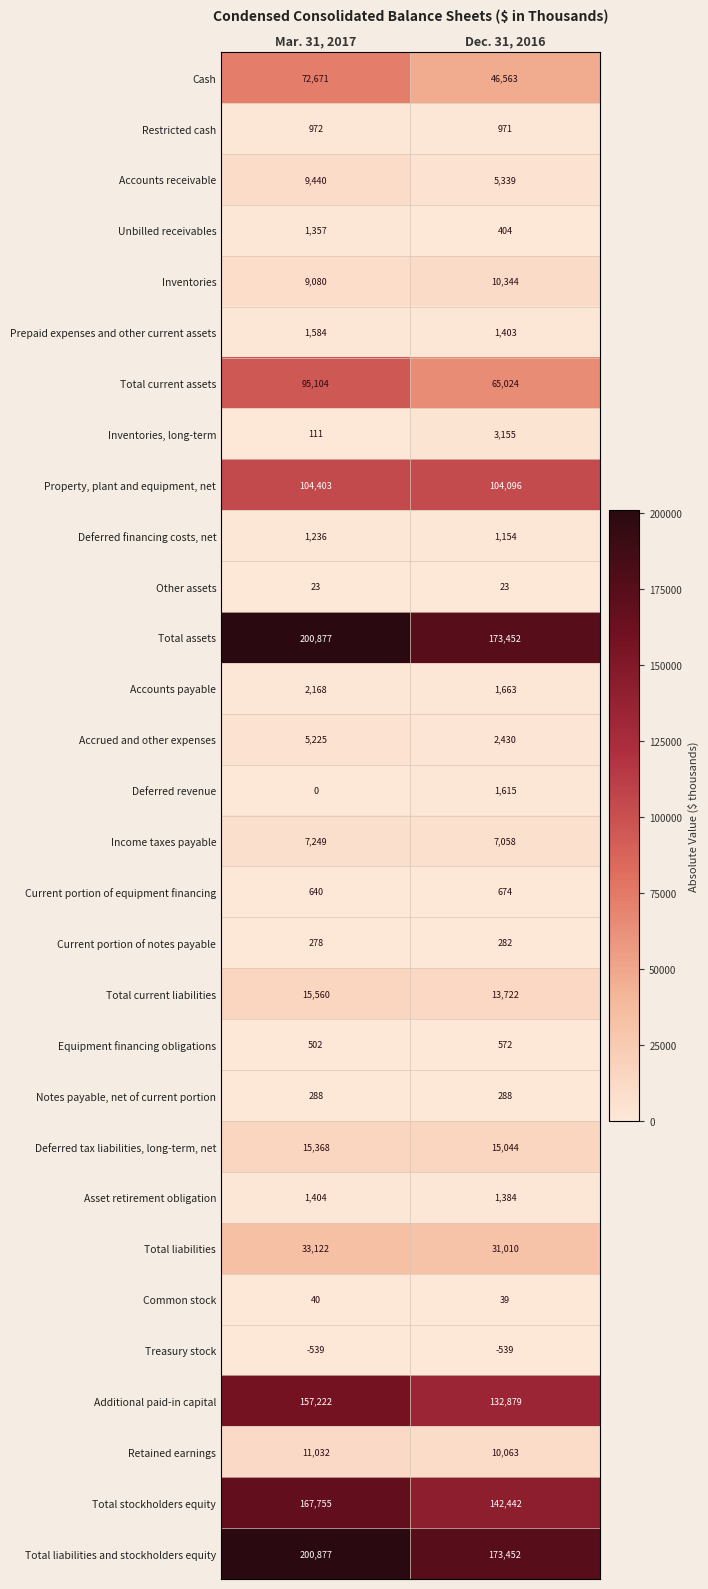

Which label corresponds to the largest value in the chart?

Mar. 31, 2017